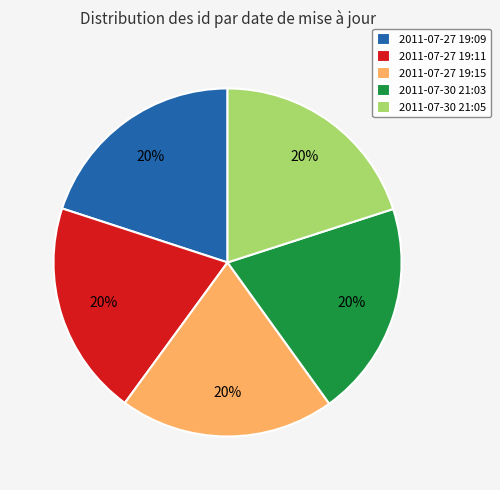

Is it true that 2011-07-30 21:03 is 31% of the pie?

False